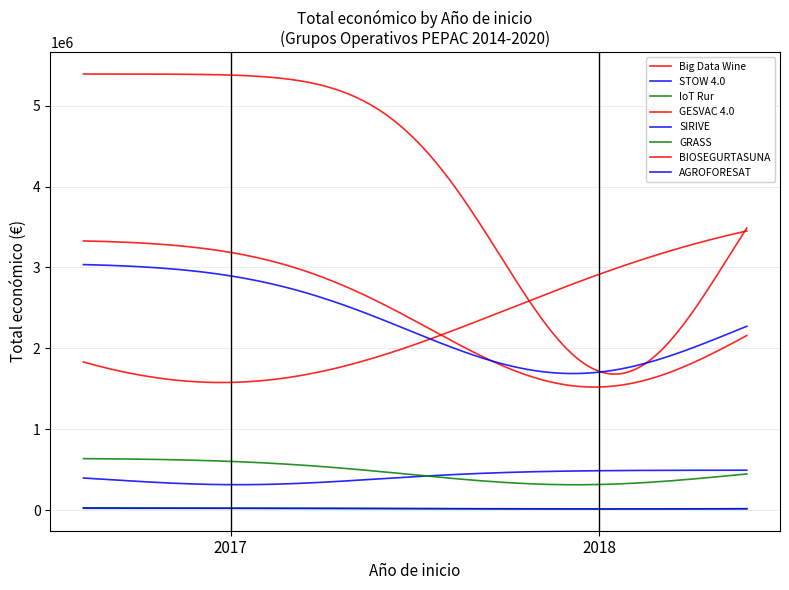

Does the chart display data point markers on the line(s)?

No